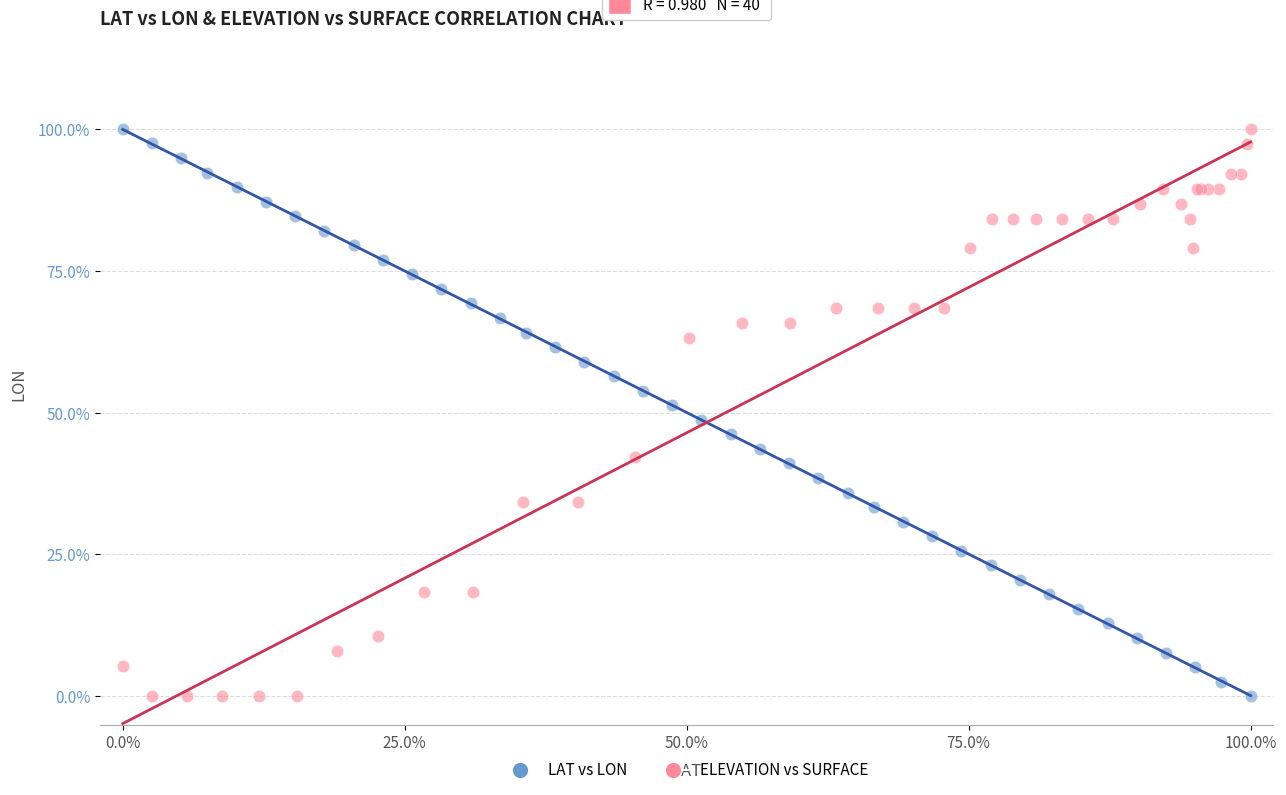

What are all the series names shown in the legend?

LAT vs LON, ELEVATION vs SURFACE